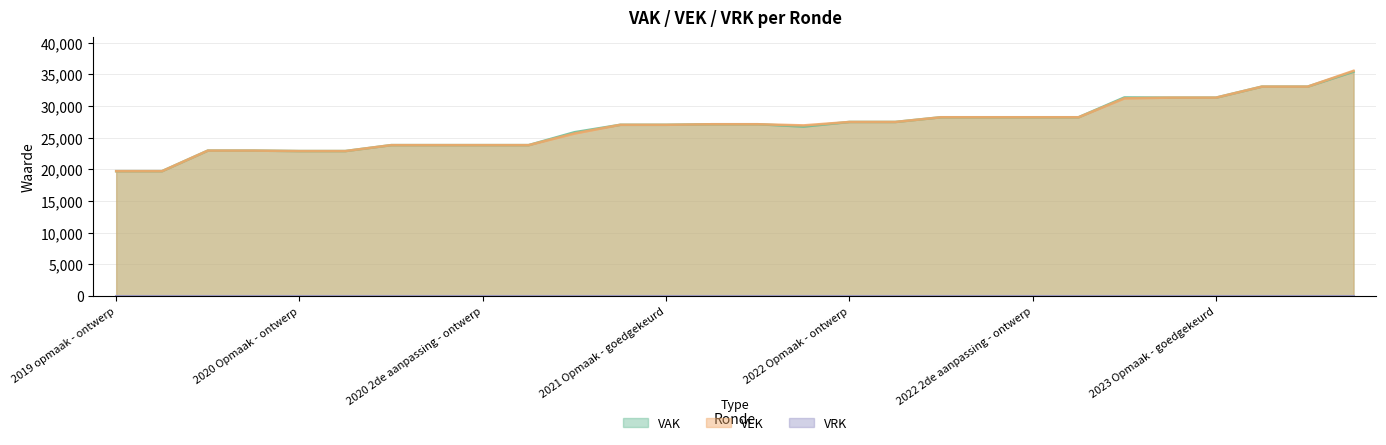

At which category does VAK reach its first local peak?

2022 uitvoering